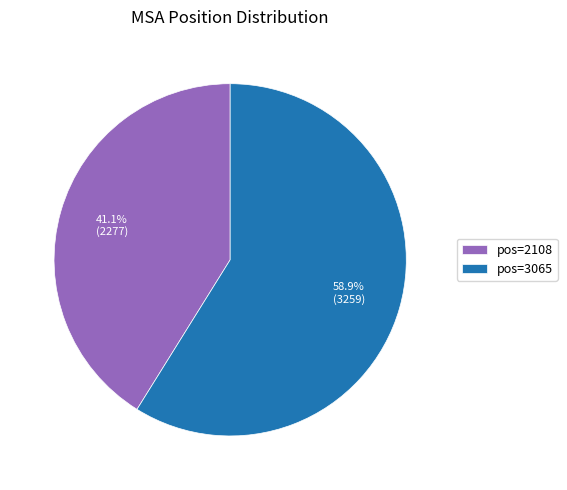

Which category has the biggest portion of the pie?

pos=3065